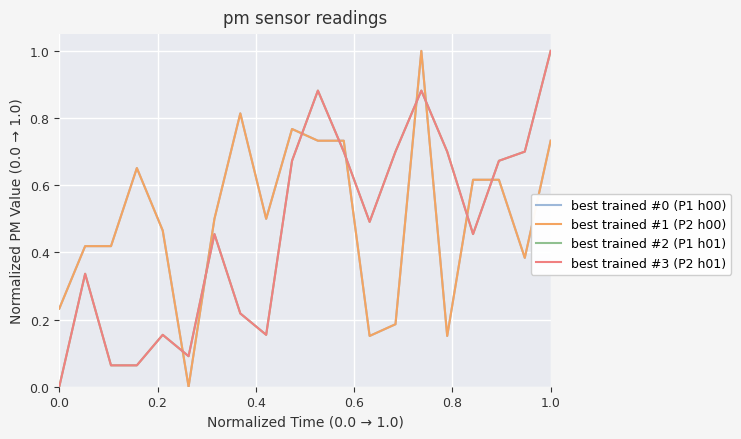

Does the chart display data point markers on the line(s)?

No